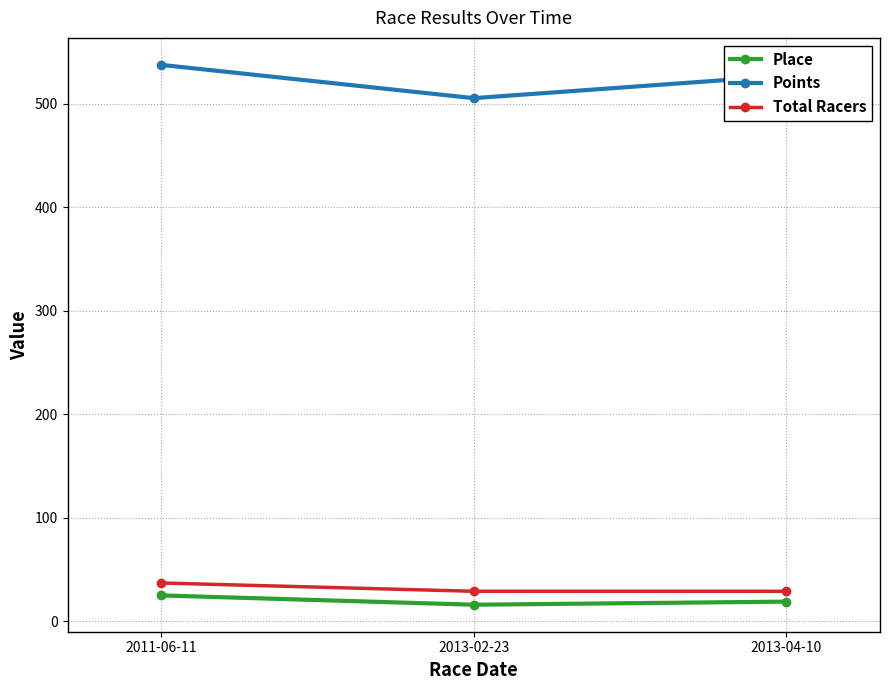

How many distinct data groups are displayed?

3